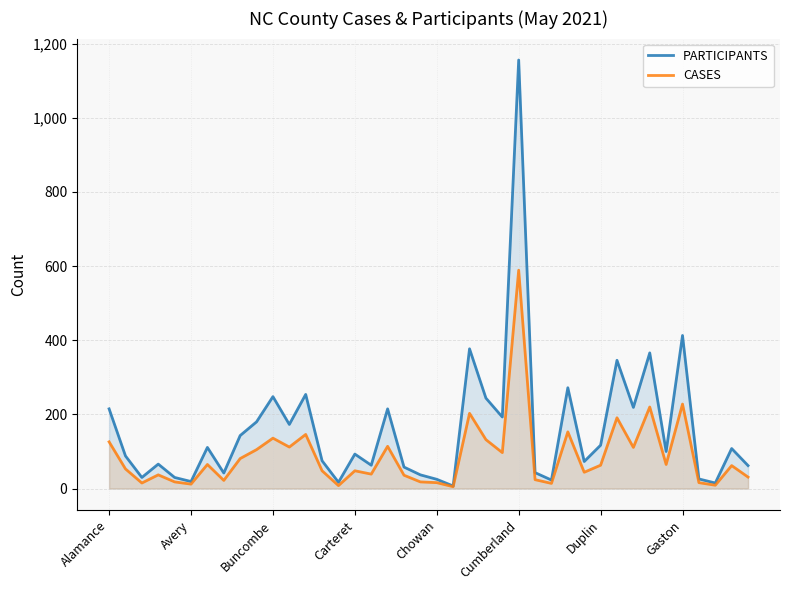

True or false: CASES has a value of 126 at Alamance.

True